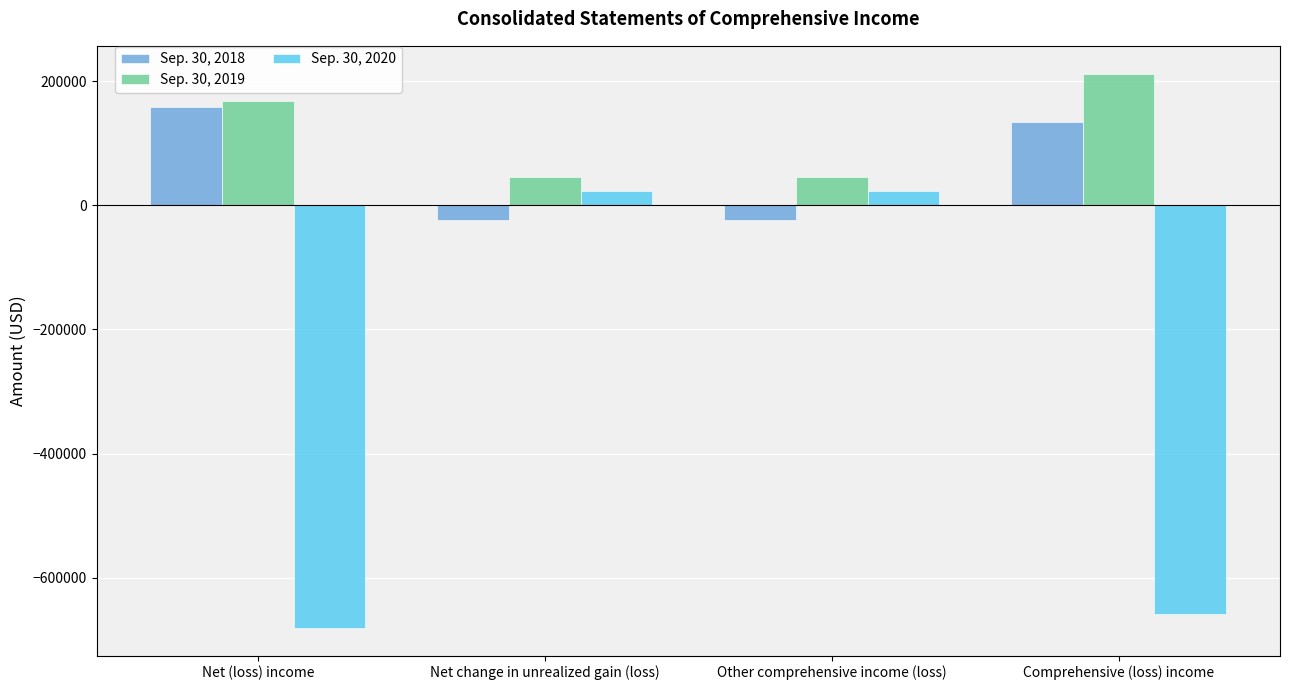

What is the difference between the highest and lowest values at Comprehensive (loss) income?

870771